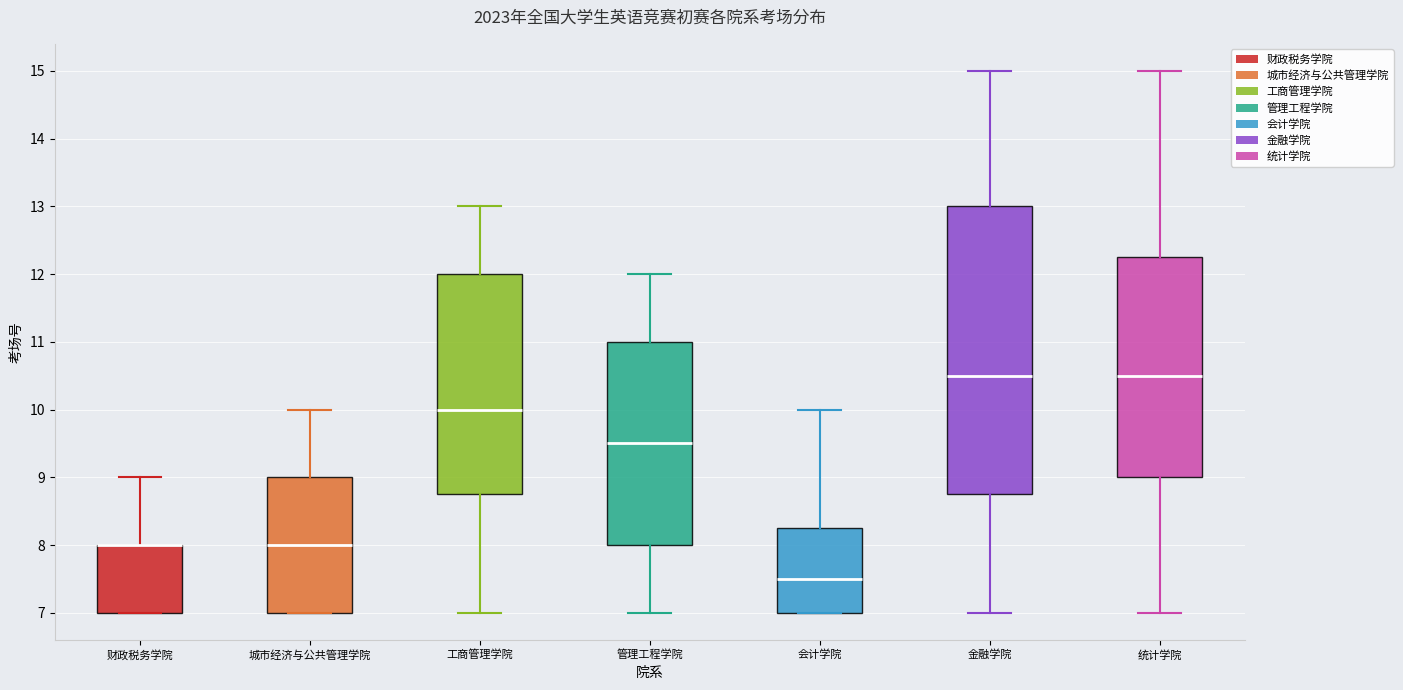

Reading left to right, transcribe this box plot: for each box, give where its median line is, the range the box spans, and where its two whiskers end, as read against the y-axis. The values are not printed on the chart, so give them approximately, as read against the axis.

财政税务学院: median 8.0 (drawn on the box's upper edge), box 7.0 to 8.0, whiskers 7.0 to 9.0
城市经济与公共管理学院: median 8.0, box 7.0 to 9.0, whiskers 7.0 to 10.0
工商管理学院: median 10.0, box 8.8 to 12.0, whiskers 7.0 to 13.0
管理工程学院: median 9.5, box 8.0 to 11.0, whiskers 7.0 to 12.0
会计学院: median 7.5, box 7.0 to 8.3, whiskers 7.0 to 10.0
金融学院: median 10.5, box 8.8 to 13.0, whiskers 7.0 to 15.0
统计学院: median 10.5, box 9.0 to 12.3, whiskers 7.0 to 15.0